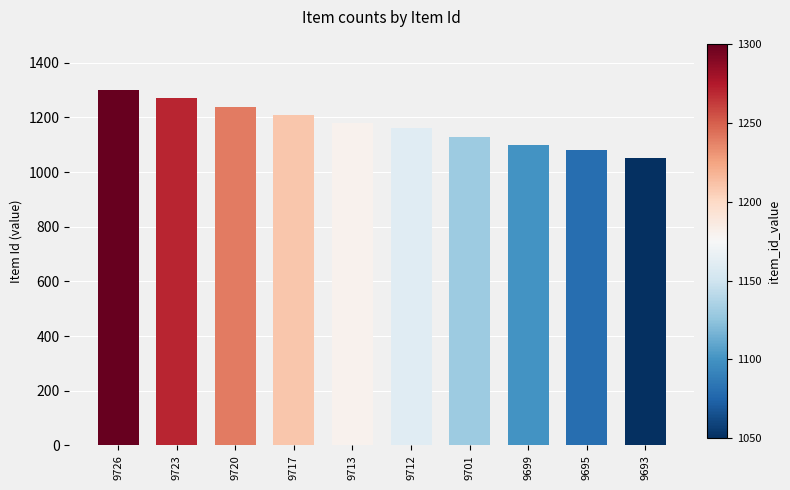

What is the value of the 8th bar from the left?

1100